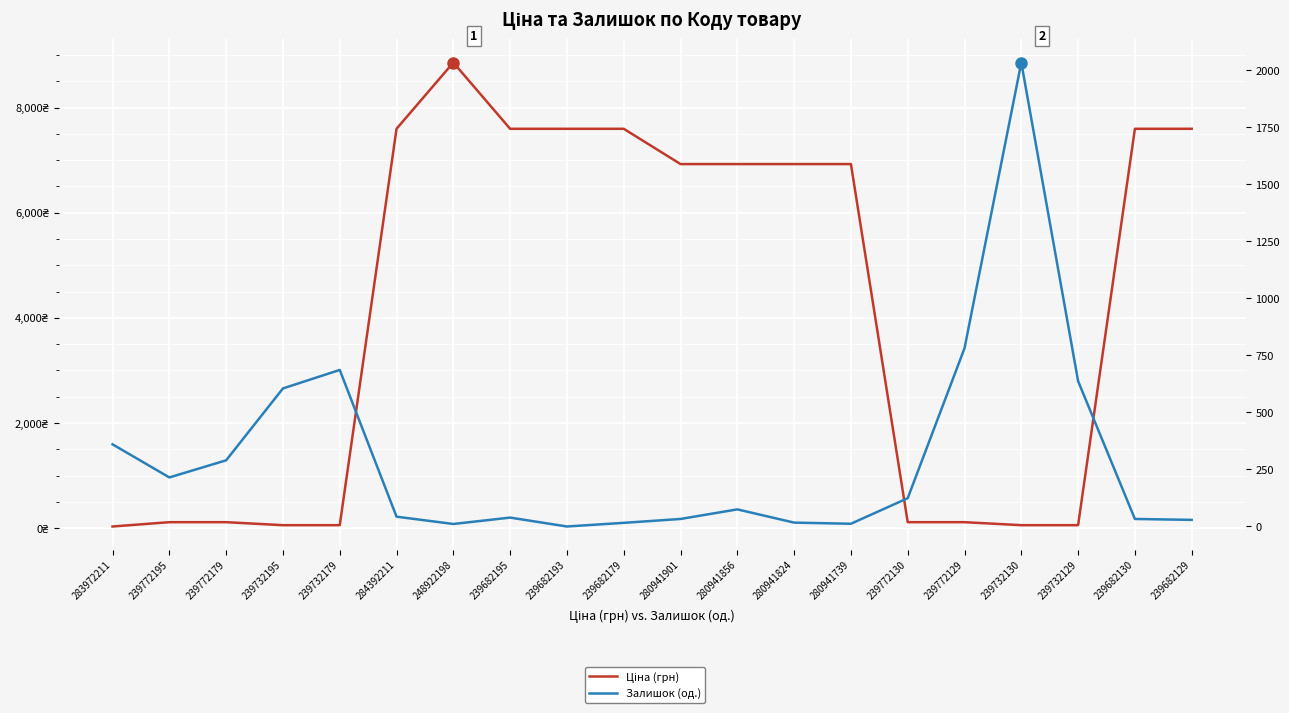

How many times do Залишок (од.) and Ціна (грн) cross each other?

3